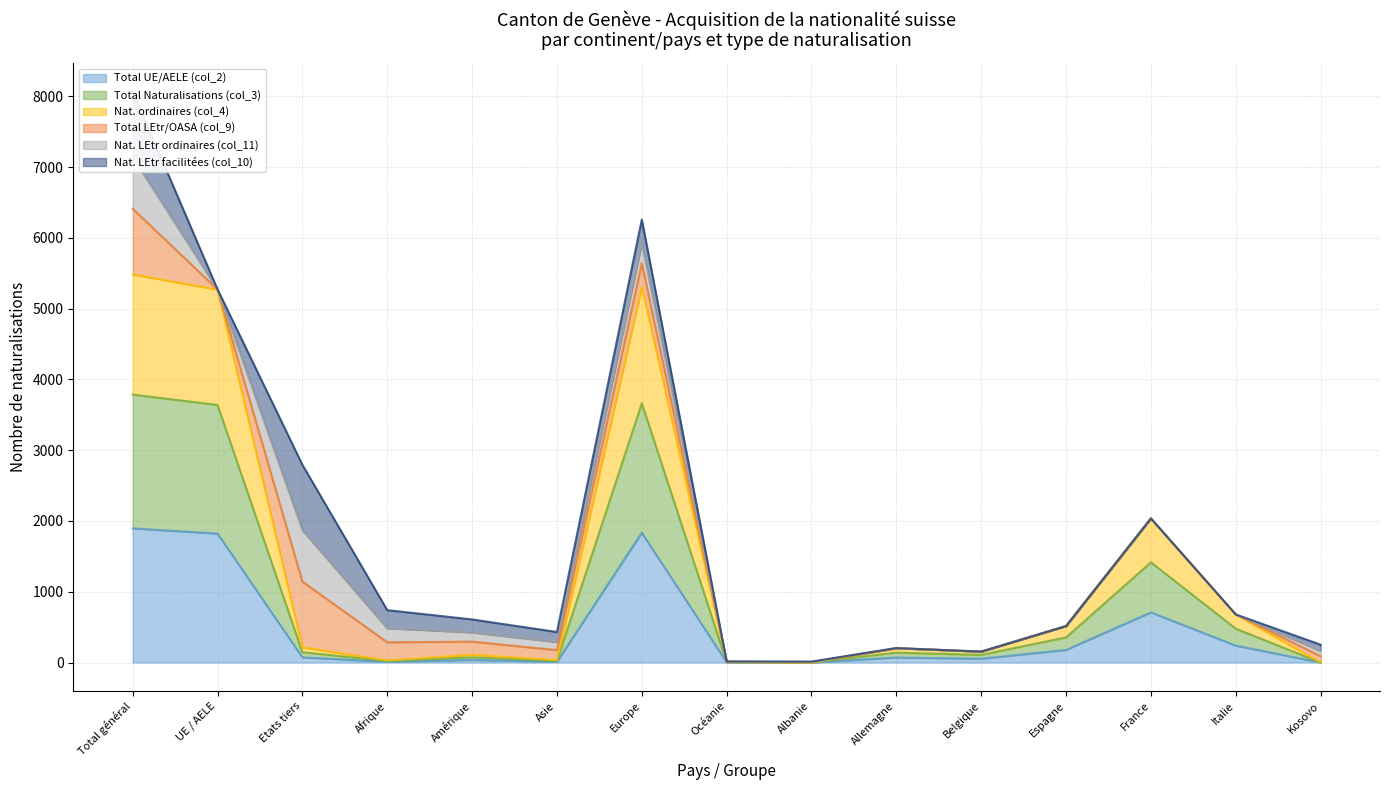

What is the average value of the Total Naturalisations (col_3) series?

924